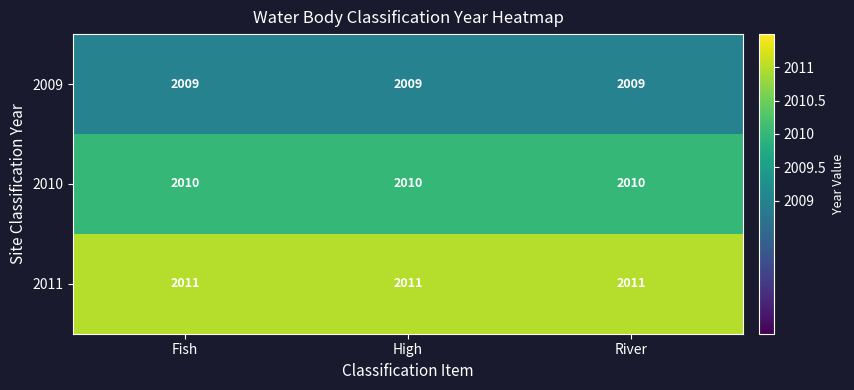

Rank the series at River from lowest to highest value.

2009, 2010, 2011